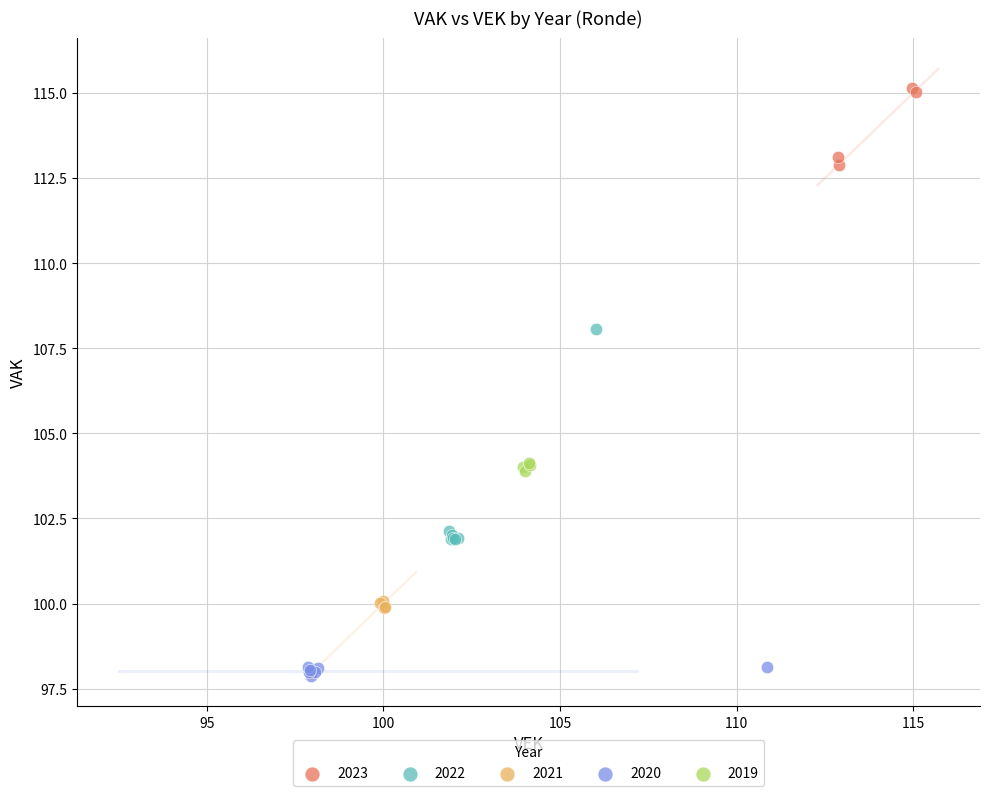

Which series has the widest spread of Y values?

2022